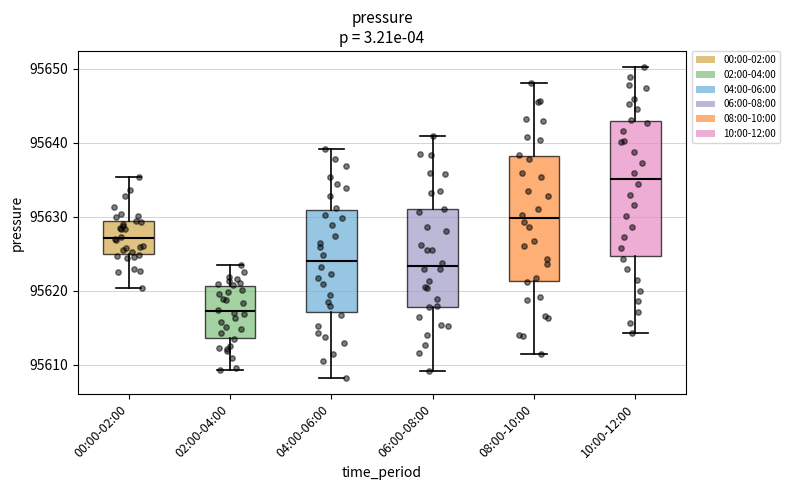

Where is the lower edge of the box for 08:00-10:00 on the y-axis? The values are not printed on the chart, so give them approximately, as read against the axis.

95621